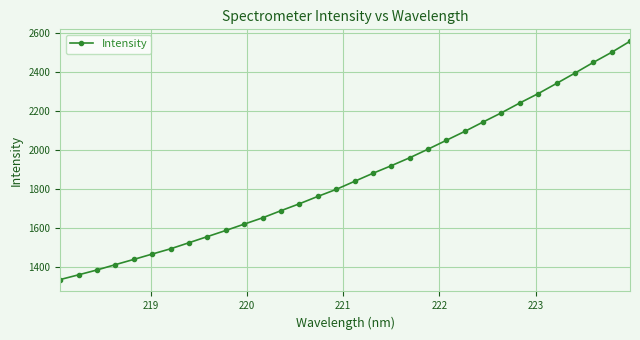

Does the chart display data point markers on the line(s)?

Yes